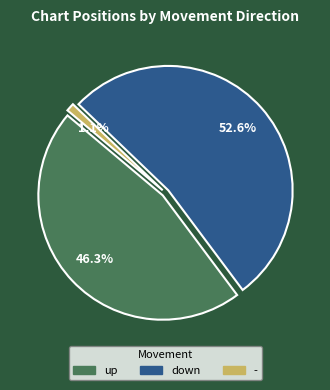

Is it true that - is 11% of the pie?

False